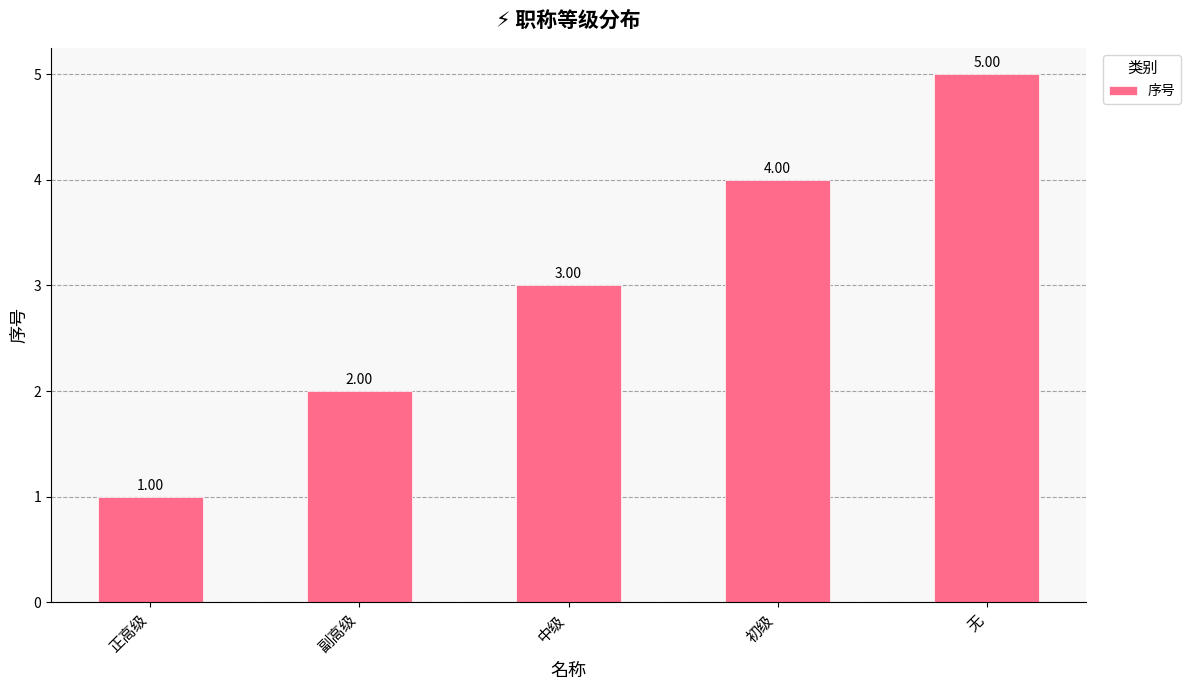

What is the minimum value shown in the chart?

1